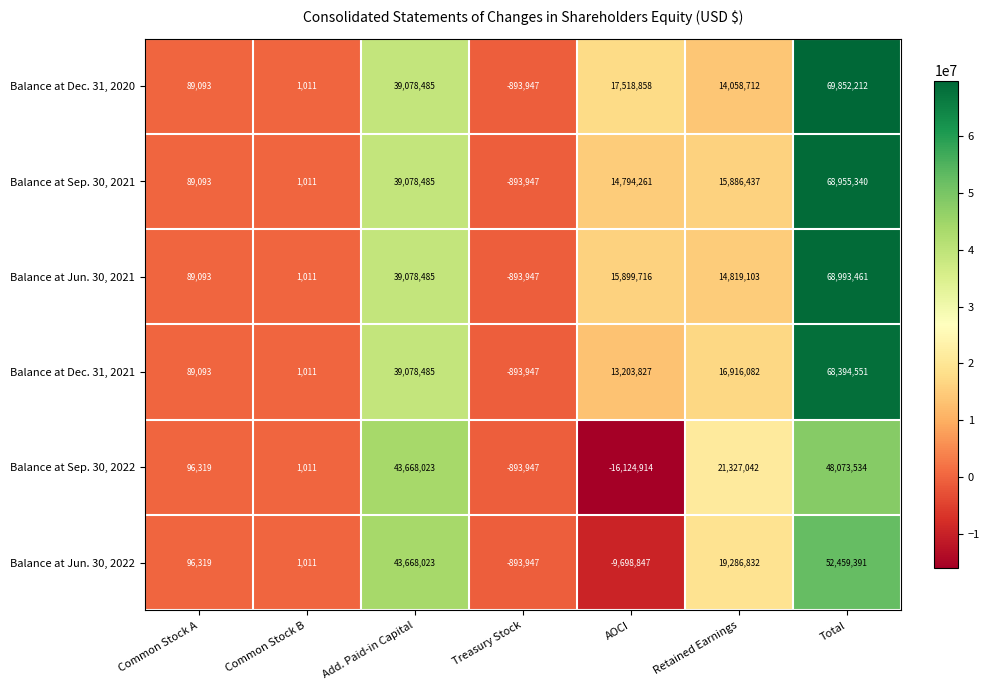

What is the highest value of the Balance at Jun. 30, 2021 series?

68993461